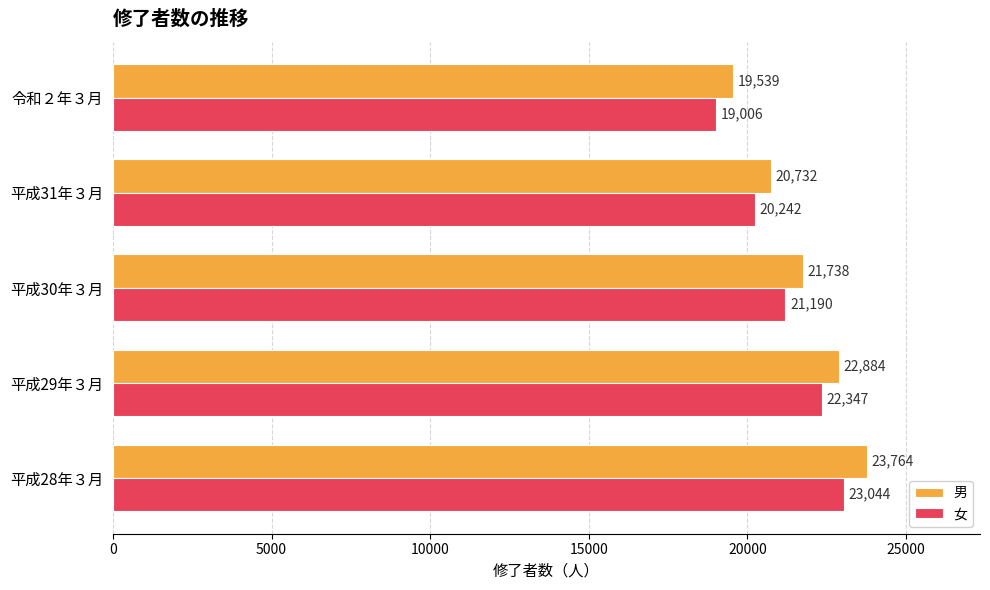

Rank the series by their average value, from lowest to highest.

女, 男